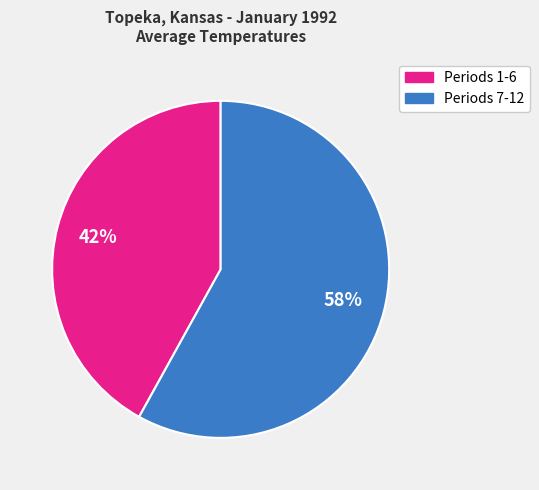

Is there a majority slice in this chart?

Yes